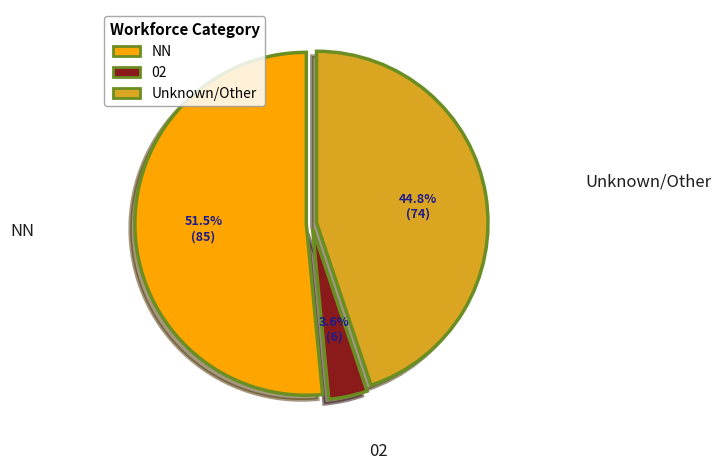

Does any single category account for the majority?

Yes